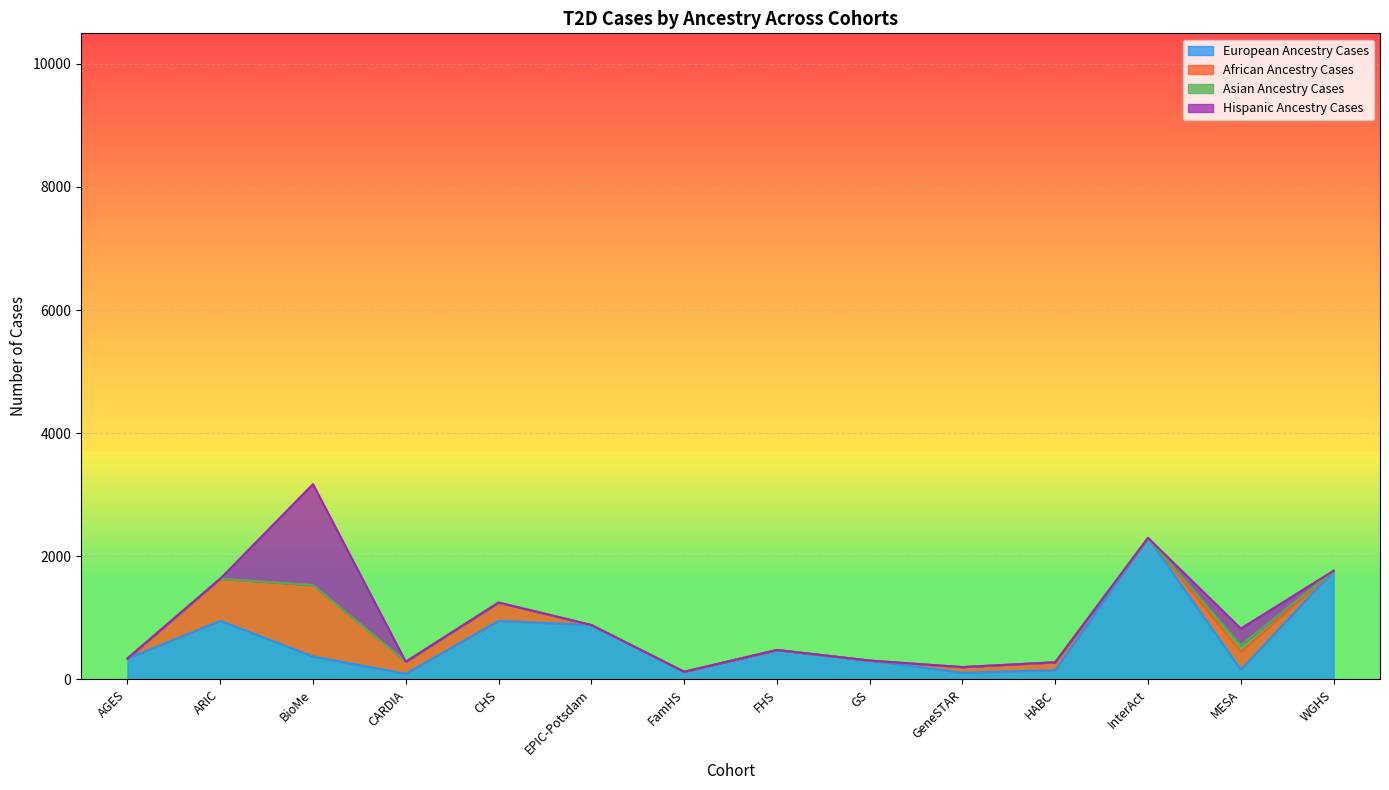

Is the value of Asian Ancestry Cases at WGHS greater than the value of Hispanic Ancestry Cases at AGES?

No